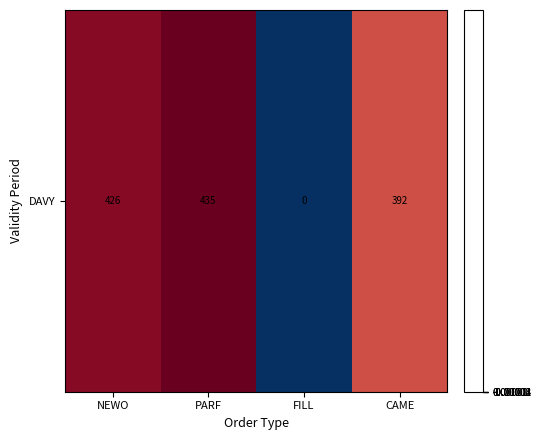

What is the ratio of the value at NEWO to the value at CAME?

1.4